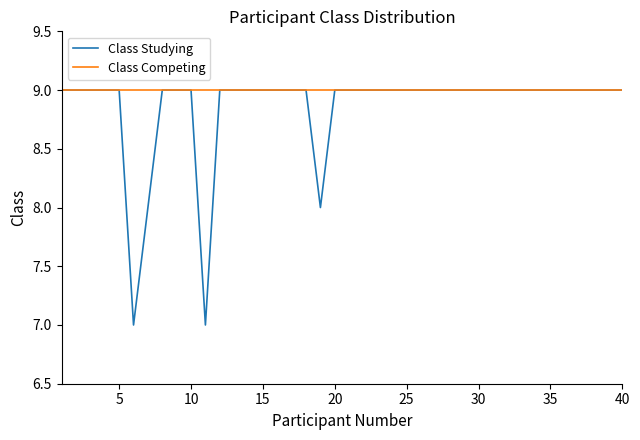

Which series has the largest total across all categories?

Class Competing